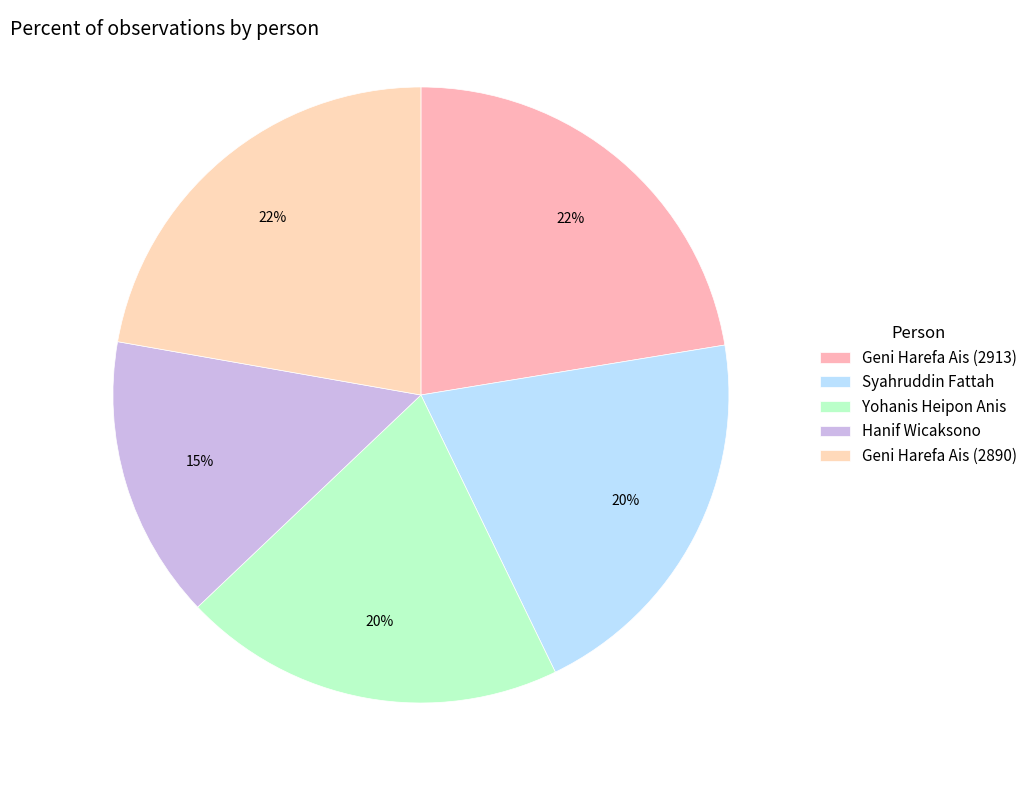

Is there a majority slice in this chart?

No